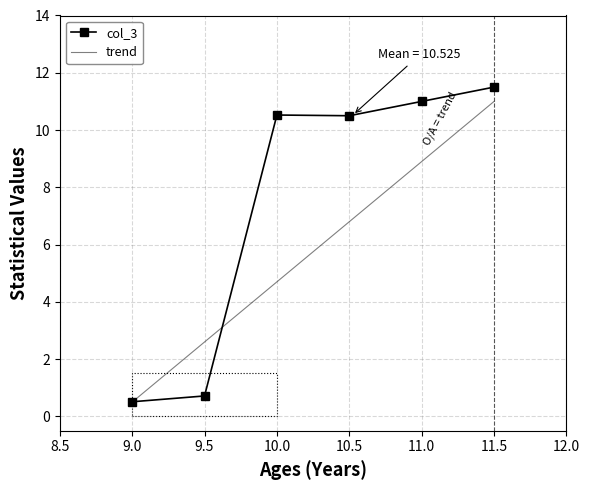

The value of col_3 at 10.0 is 4.0. True or false?

False